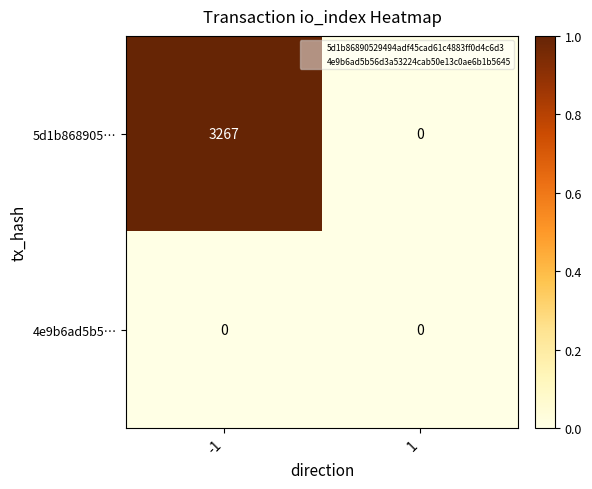

Between -1 and 1, which series saw the biggest shift?

5d1b868905…